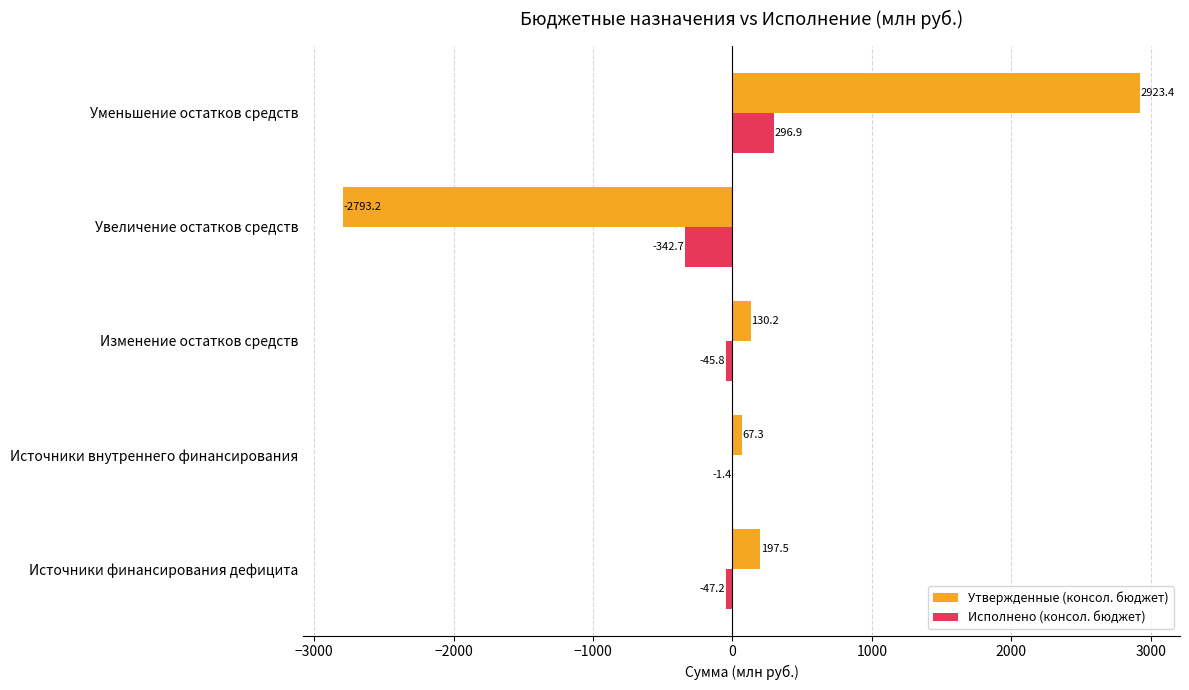

How many values in Исполнено (консол. бюджет) are above zero?

1